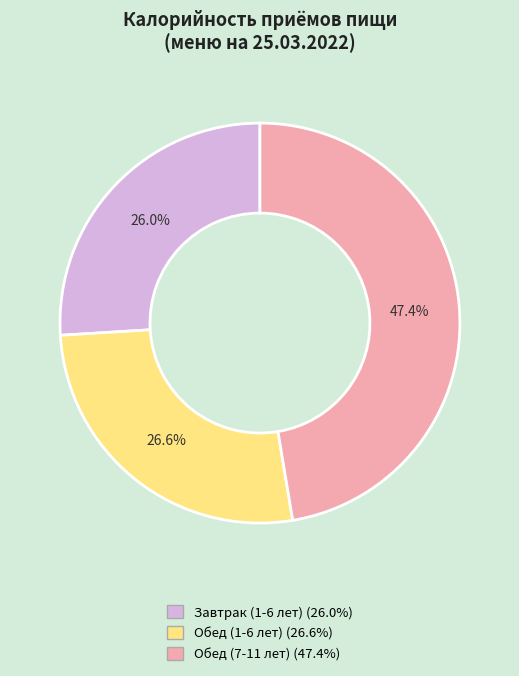

To the nearest percent, what is the difference between the largest and smallest slice percentages?

21%